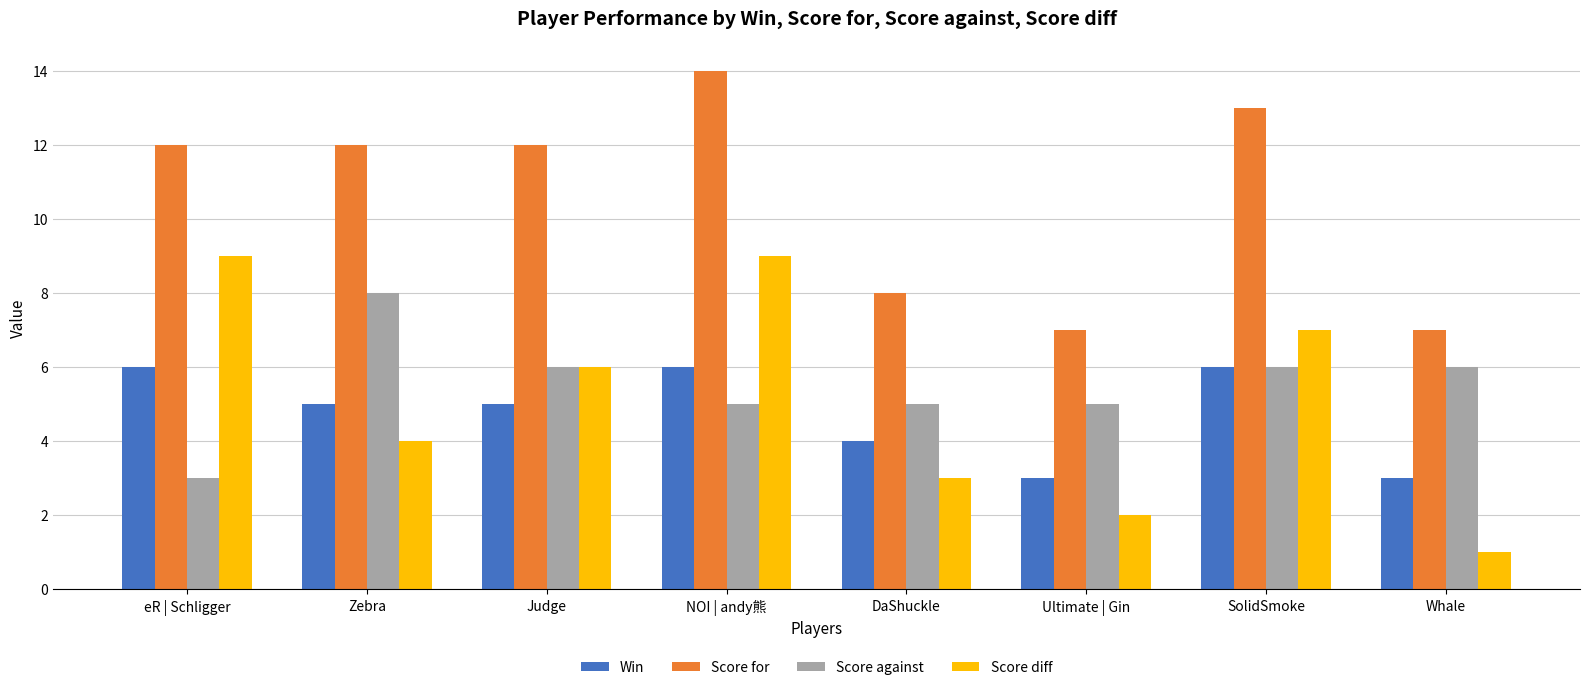

What is the greatest value displayed?

14